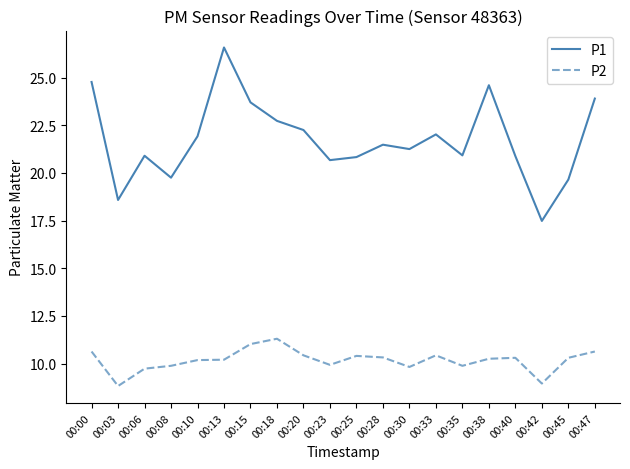

What is the difference between the maximum and minimum values in the P1 series?

9.1